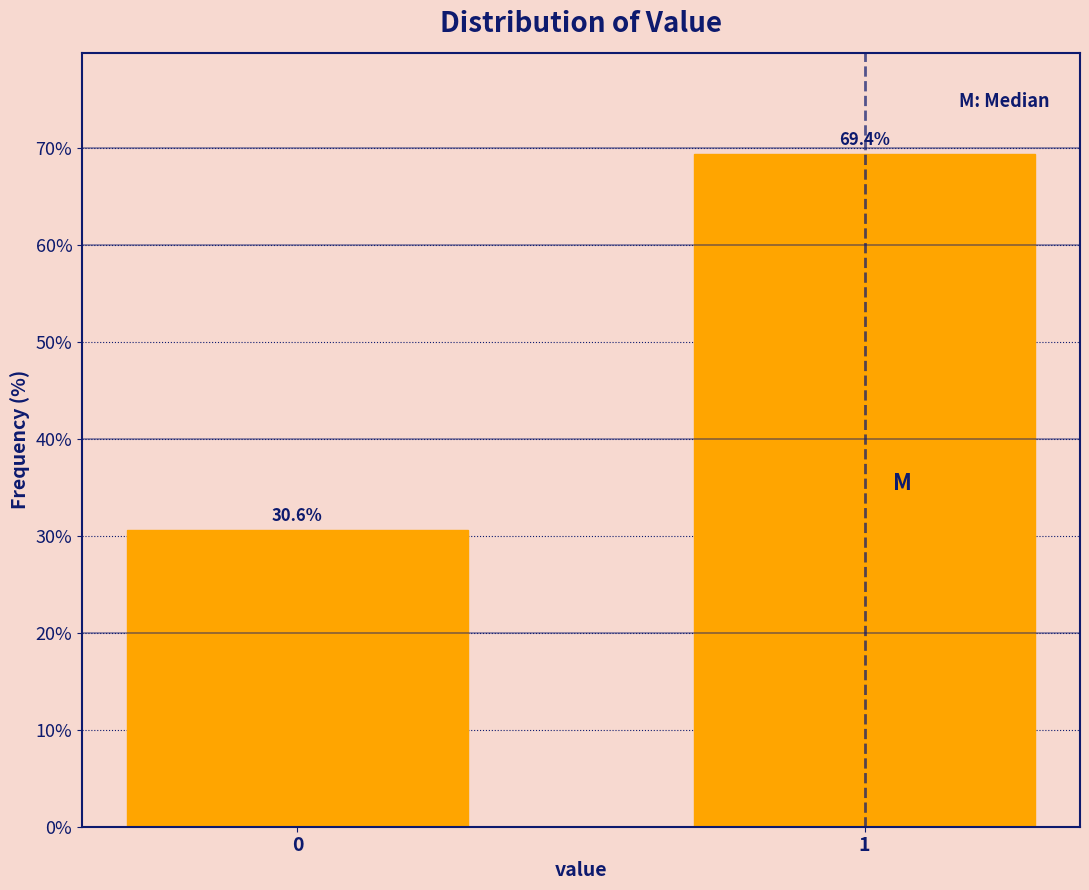

Reading left to right, list all the values displayed in this chart.

30.6	69.4